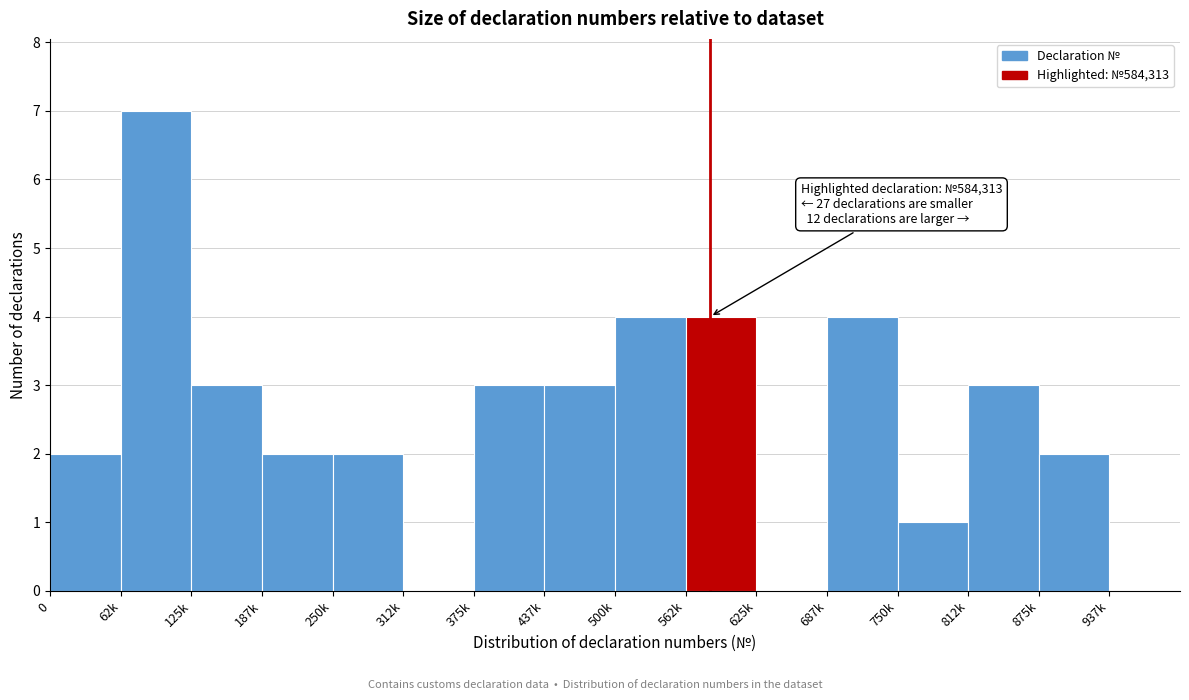

Reading left to right, transcribe all the data shown in this chart.

0=2	62k=7	125k=3	187k=2	250k=2	312k=0	375k=3	437k=3	500k=4	562k=4	625k=0	687k=4	750k=1	812k=3	875k=2	937k=0